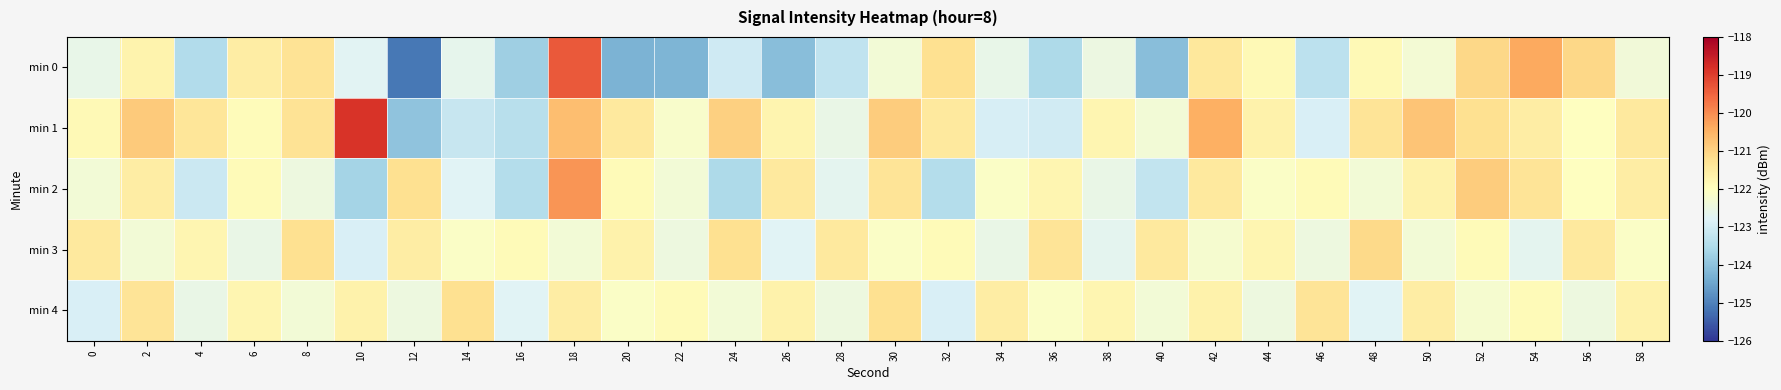

Which category has the highest value across all series?

10